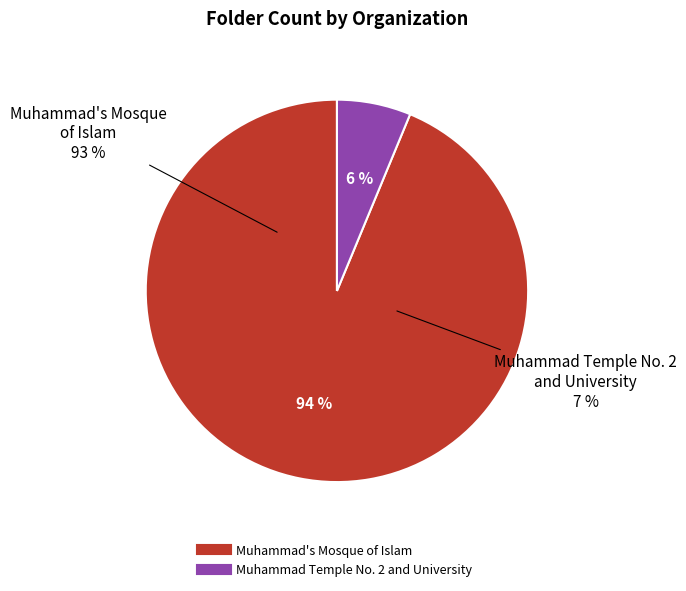

To the nearest percent, what percentage of the pie is Muhammad Temple No. 2 and University?

6%